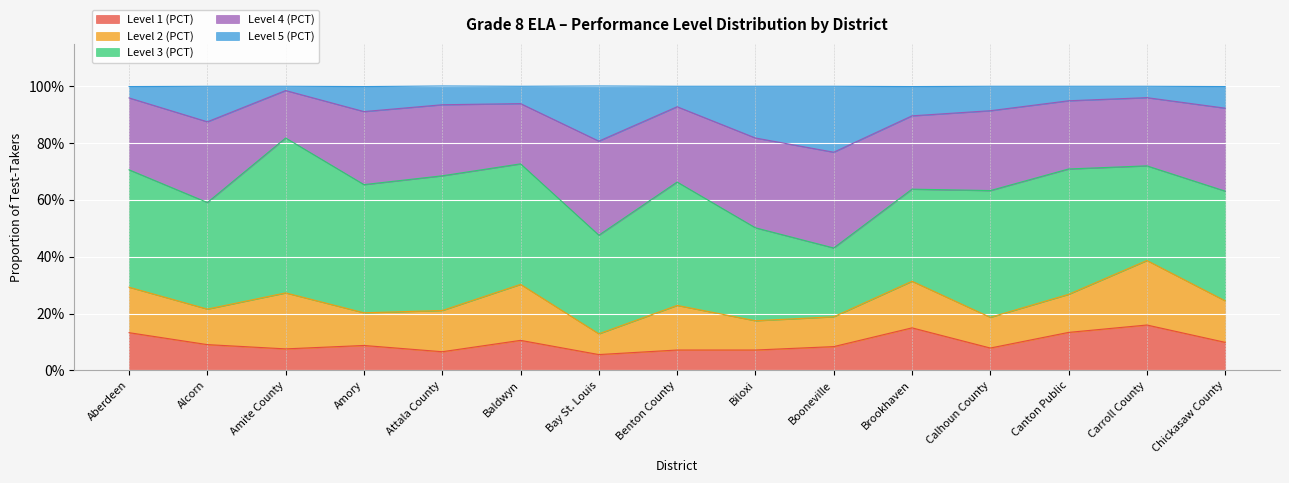

How many Level 2 (PCT) values are between 0 and 1?

15